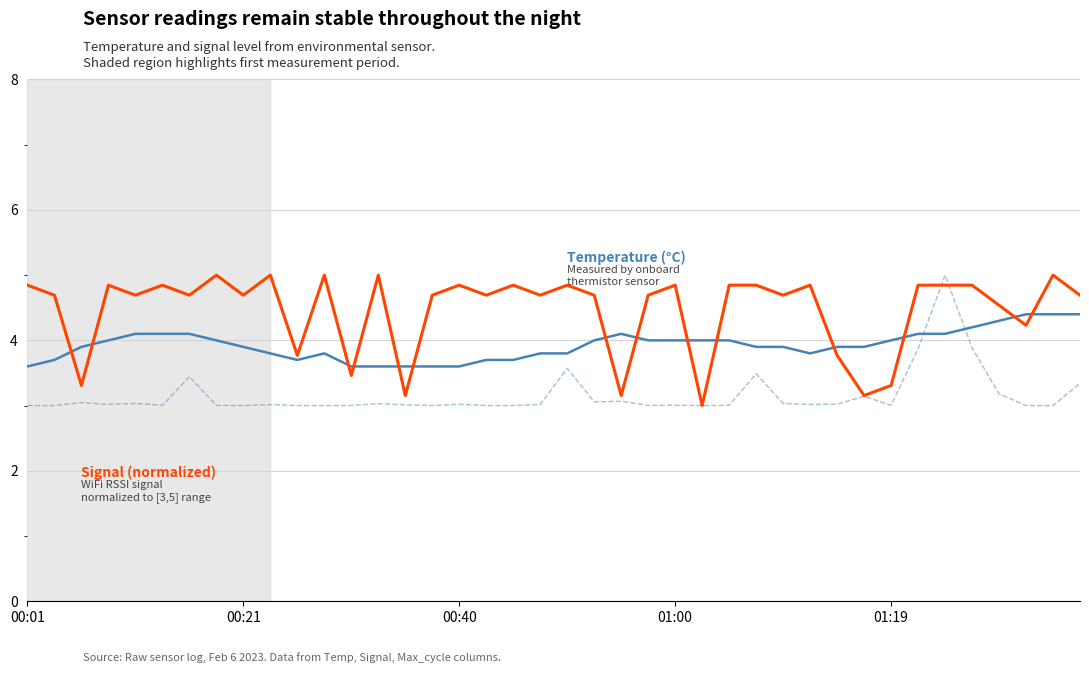

What is the maximum value shown in the chart?

5.0